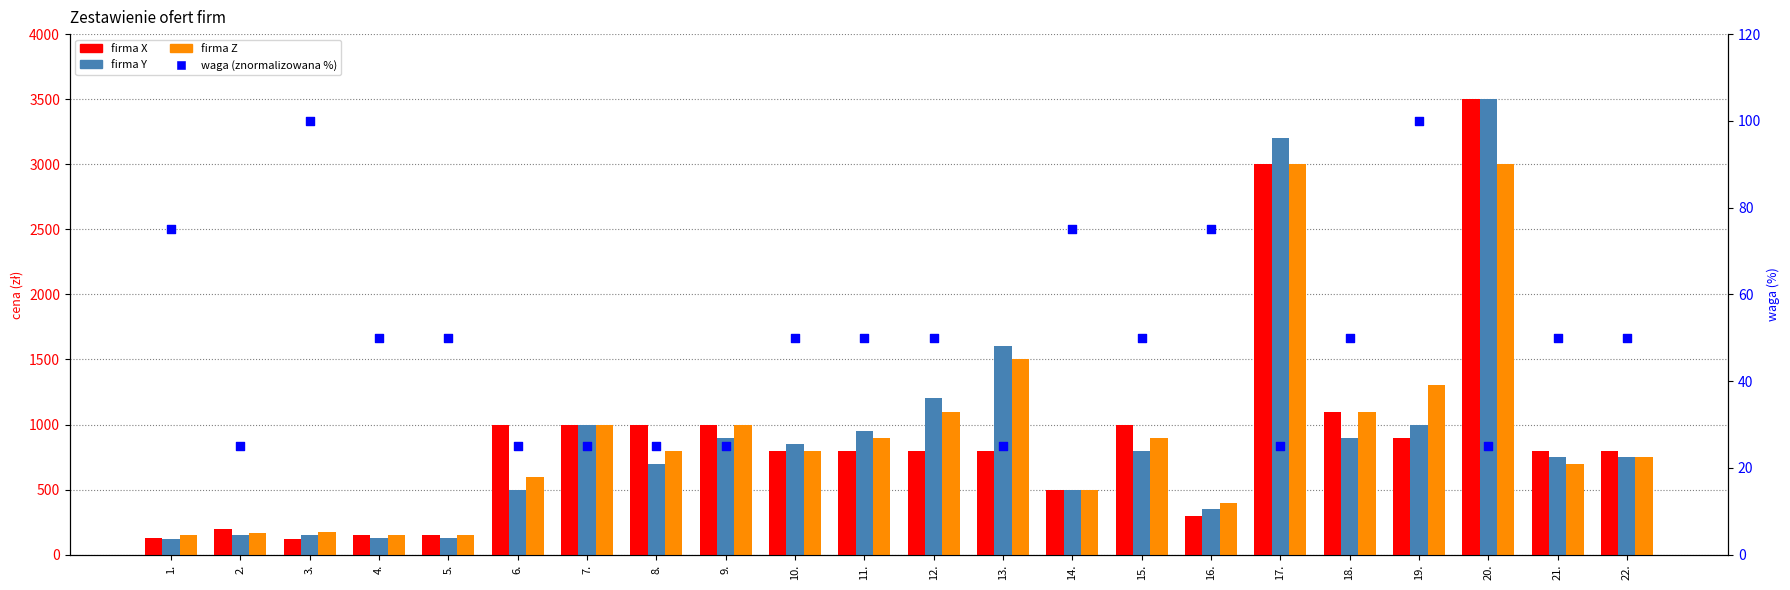

What are all the series names shown in the legend?

firma X, firma Y, firma Z, waga (znormalizowana %)